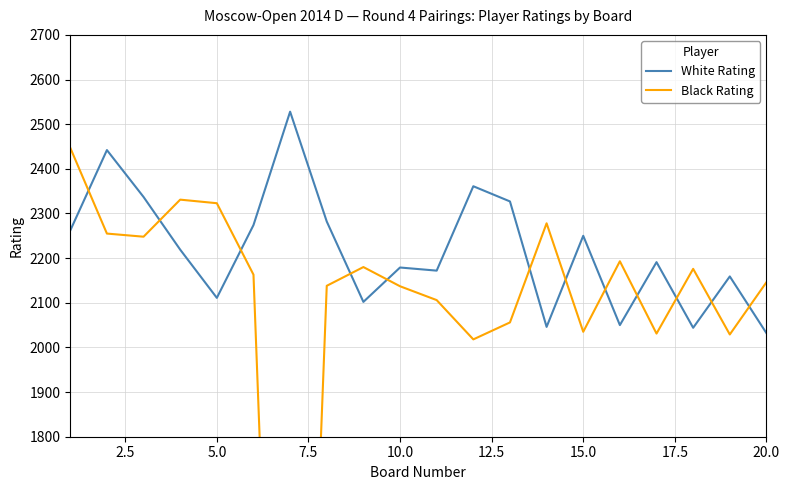

Is it true that White Rating equals 532 at 20.0?

False